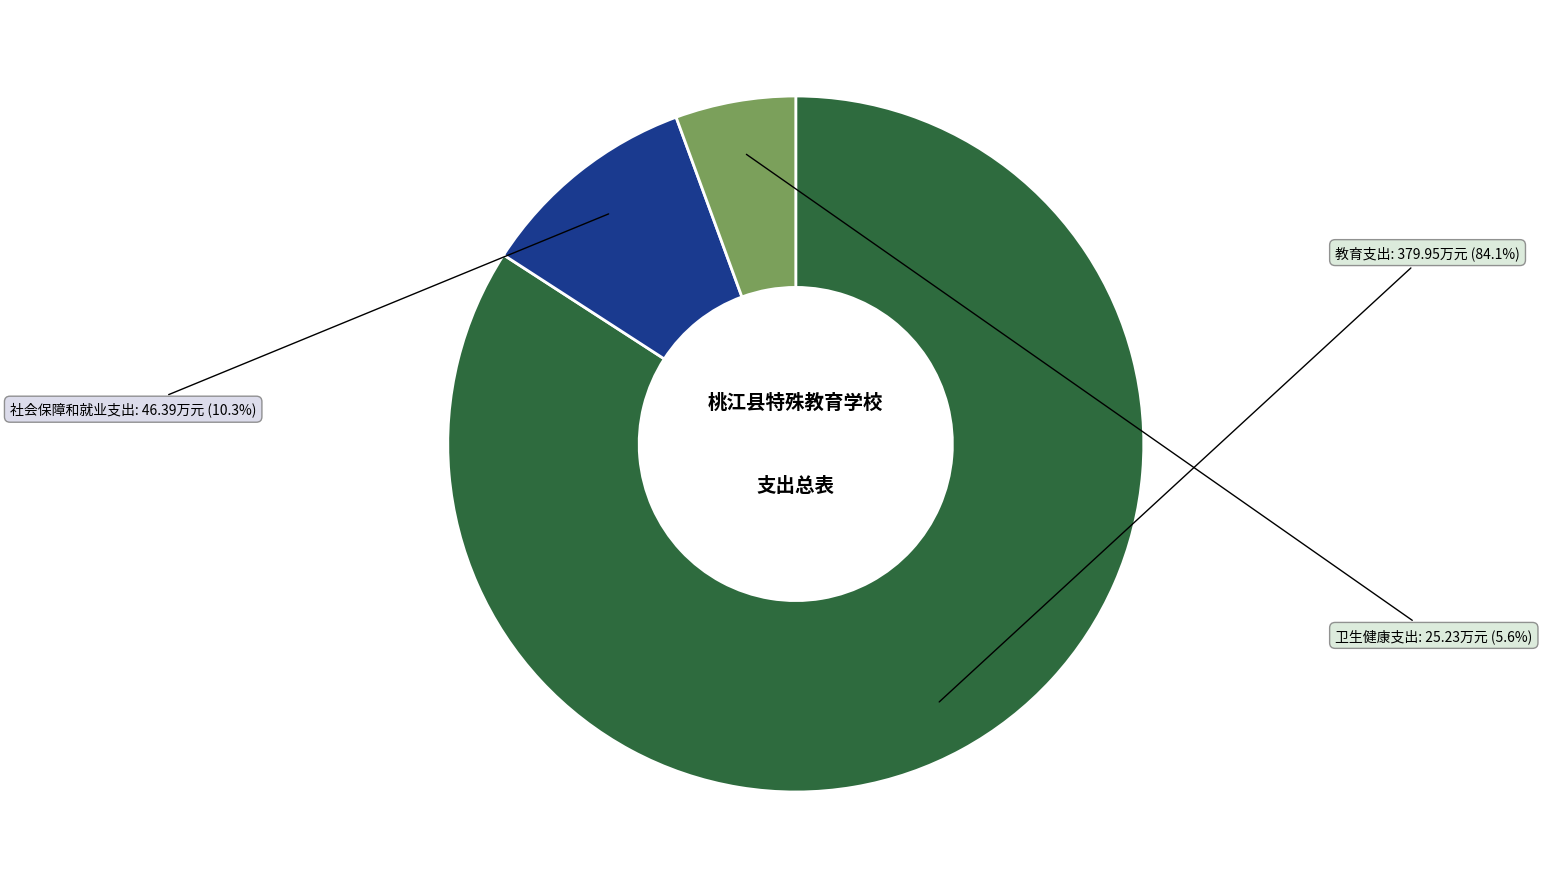

Is it true that 卫生健康支出 is 1% of the pie?

False